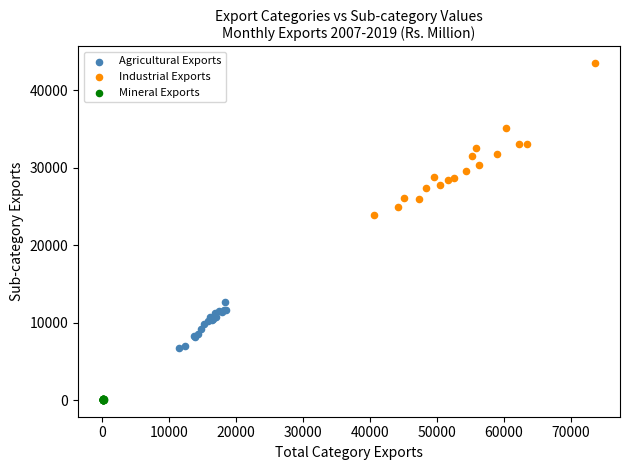

Which series has the largest Y range (max minus min)?

Industrial Exports